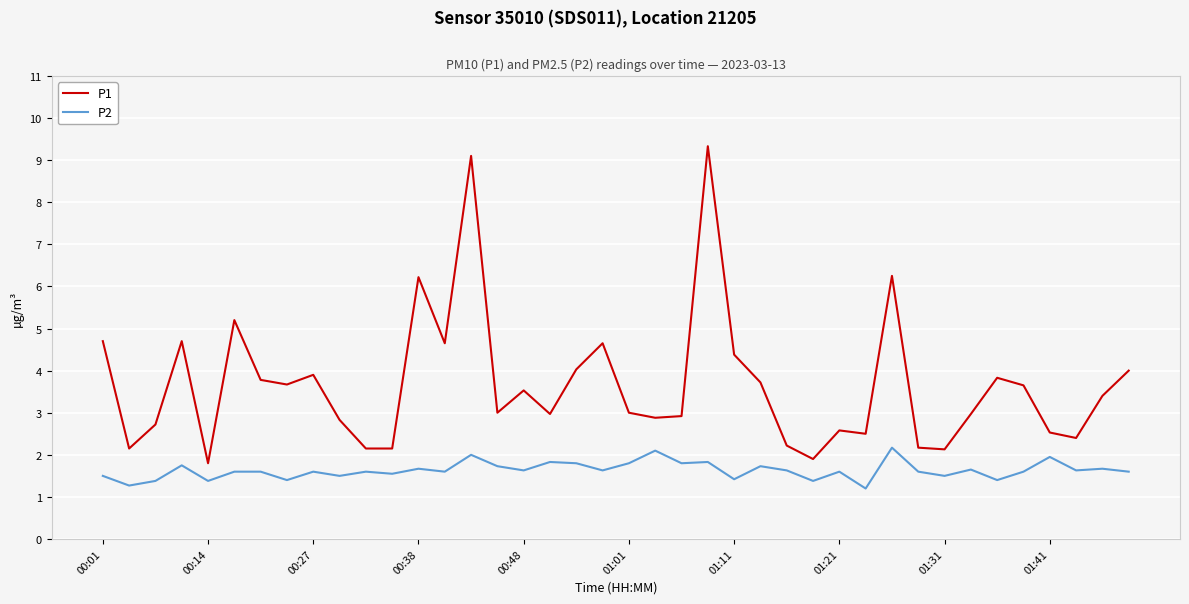

Rank the series by their maximum value, from highest to lowest.

P1, P2